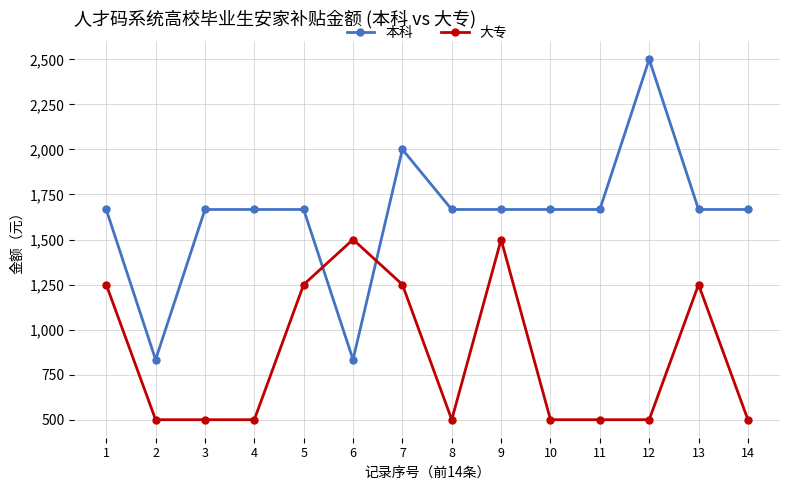

True or false: 本科 has more than 0 interior local peaks.

True